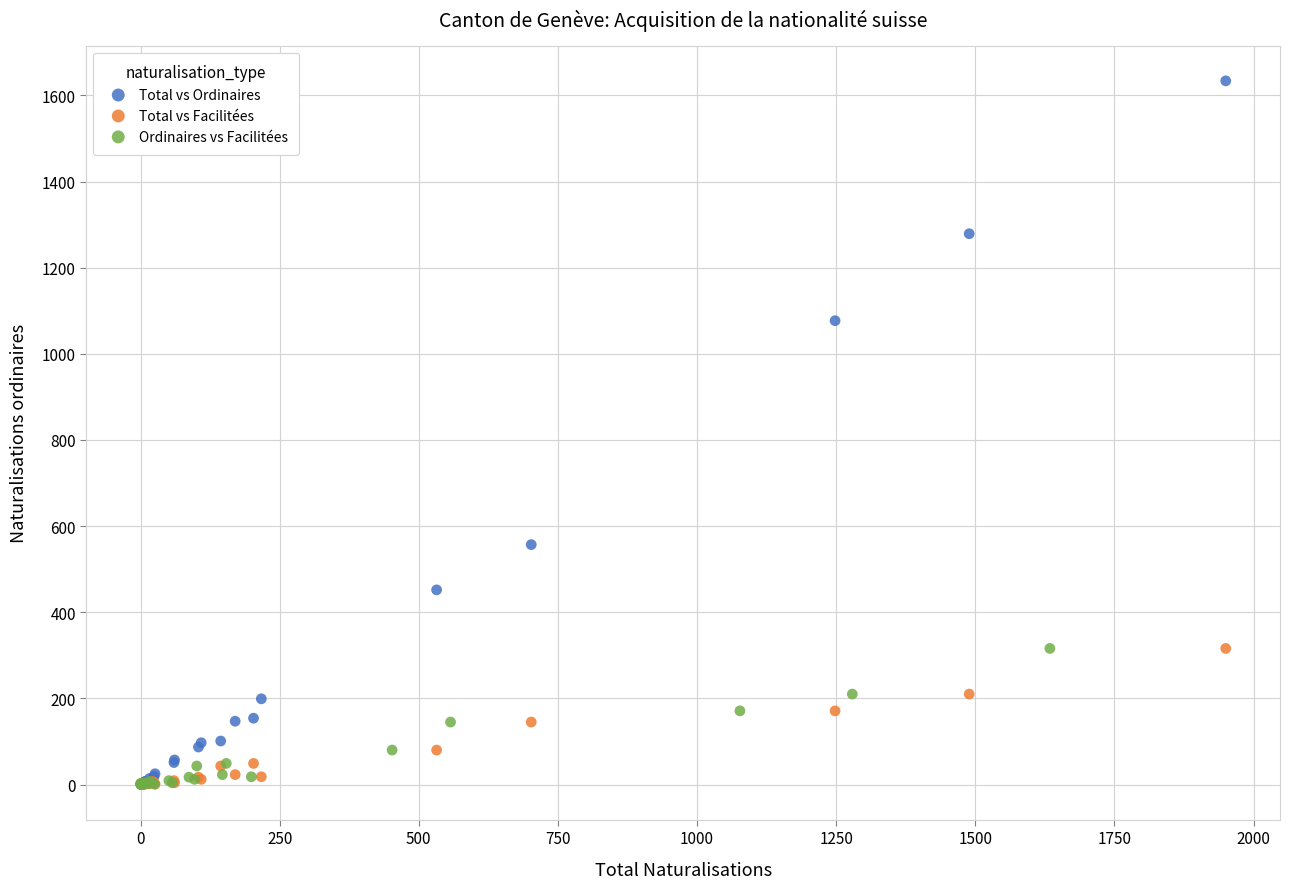

Which series has the widest spread of Y values?

Total vs Ordinaires